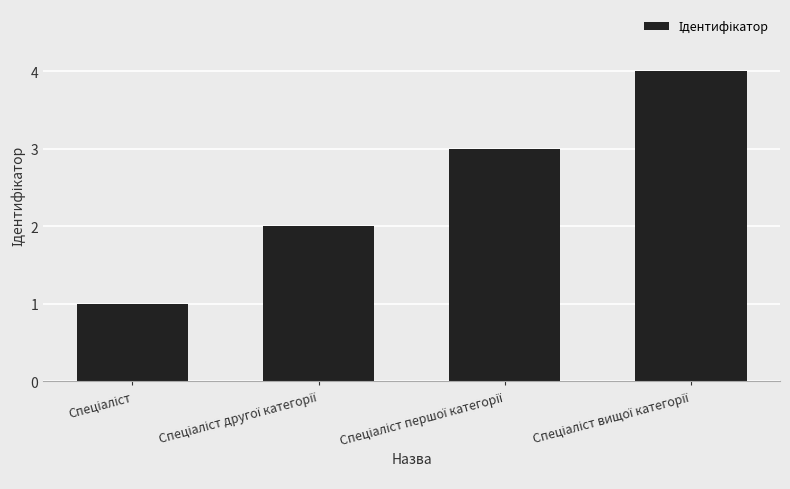

What is the greatest value displayed?

4